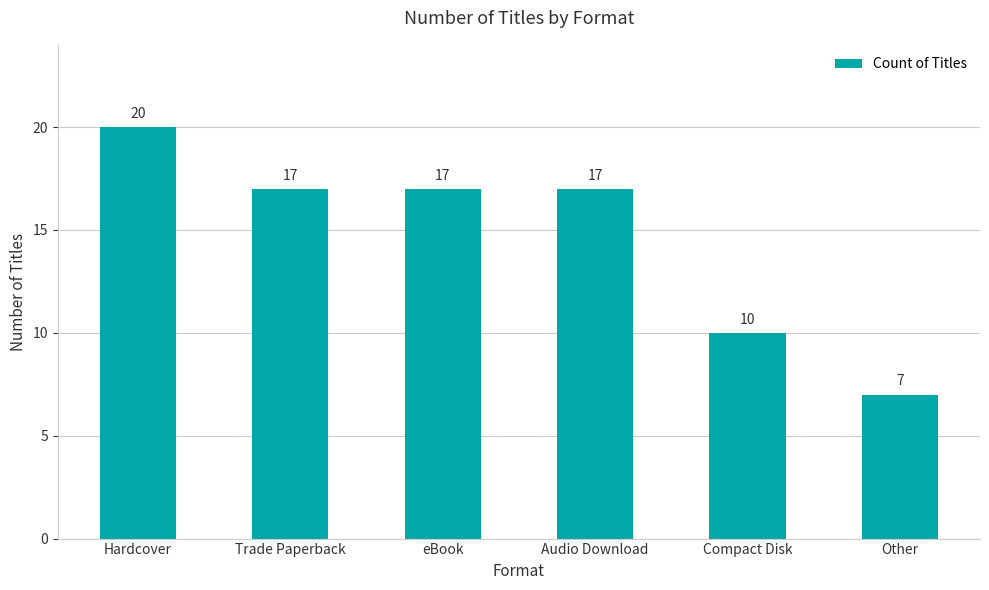

Does the chart contain any negative values?

No